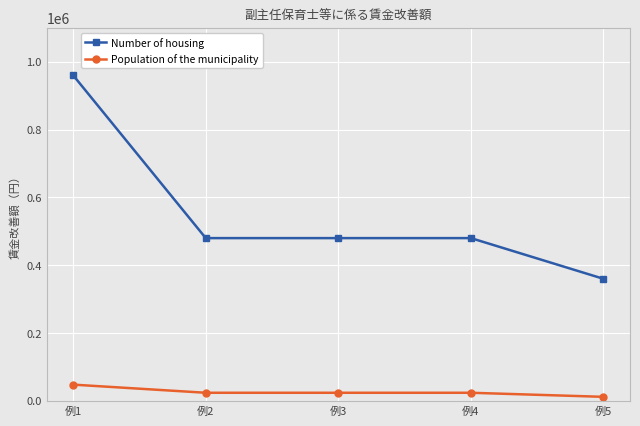

What is the approximate value of Population of the municipality at 例2, to the nearest 10?

24000